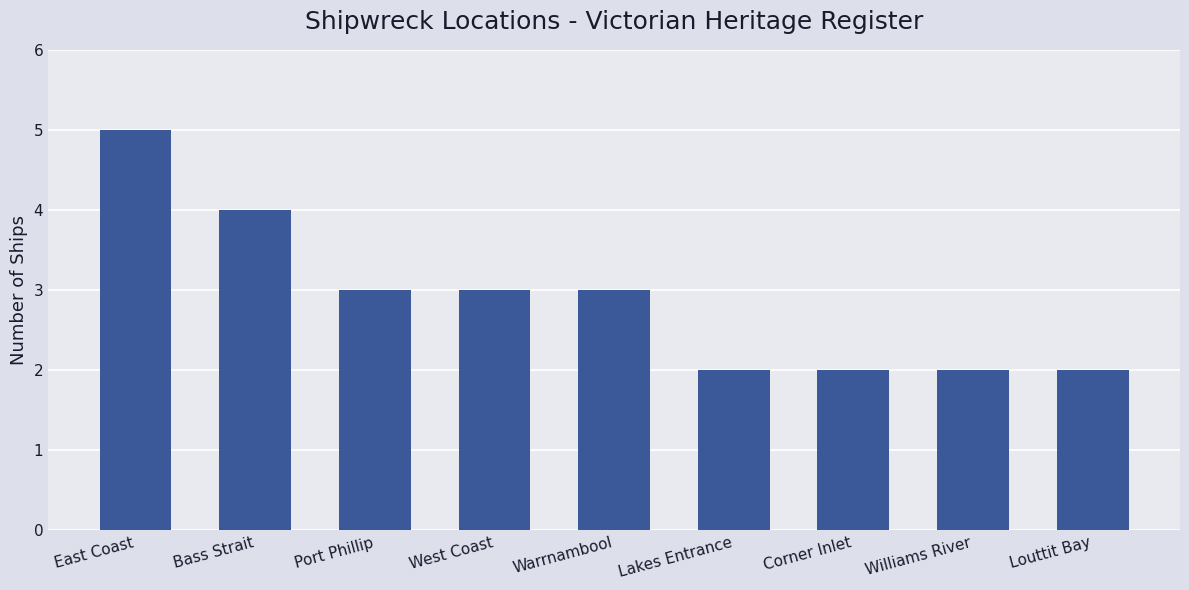

What position from the left is Lakes Entrance?

6